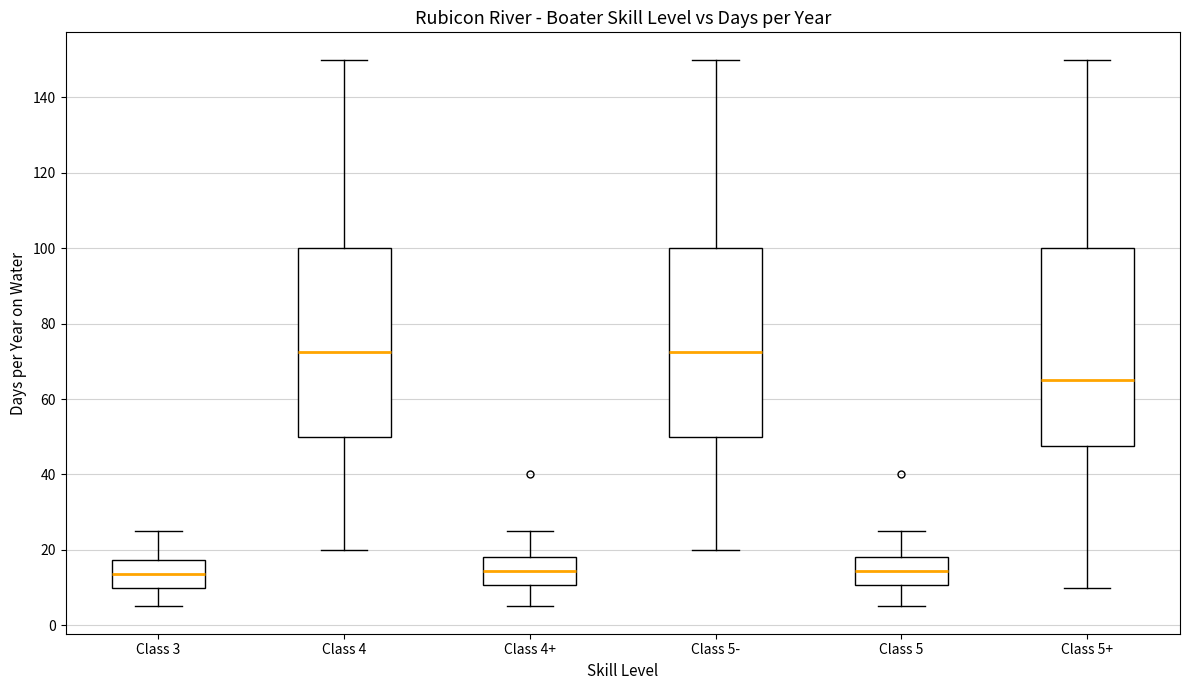

Where is the lower edge of the box for Class 4+ on the y-axis? The values are not printed on the chart, so give them approximately, as read against the axis.

10